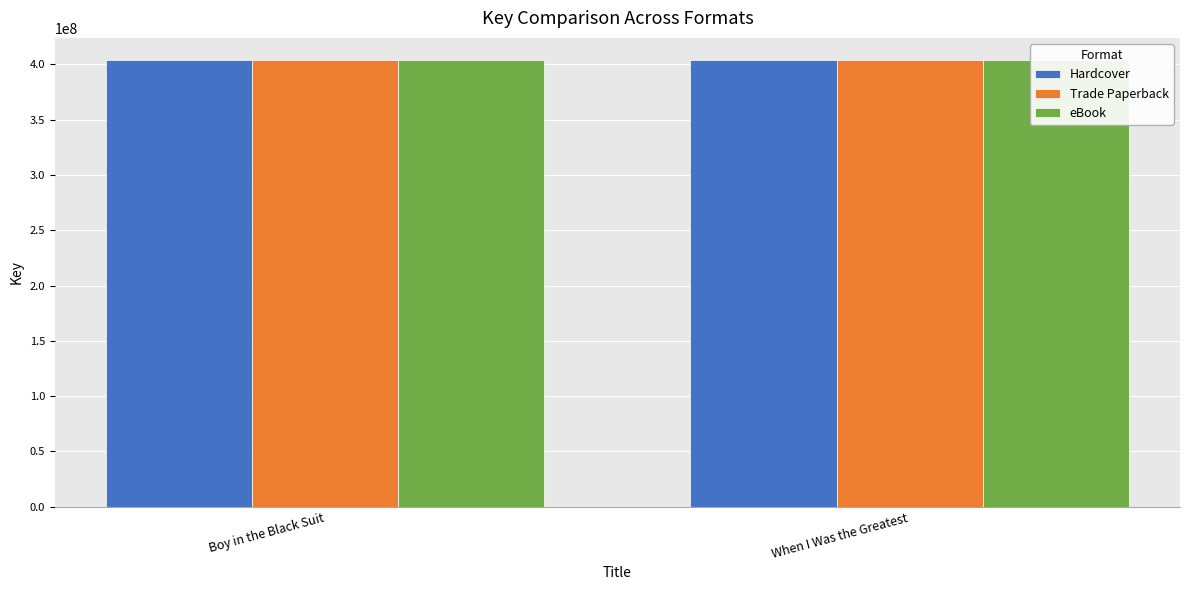

Reading left to right, transcribe all the data shown in this chart.

Hardcover: Boy in the Black Suit=403687606	When I Was the Greatest=403685668
Trade Paperback: Boy in the Black Suit=403687606	When I Was the Greatest=403685668
eBook: Boy in the Black Suit=403687606	When I Was the Greatest=403685668